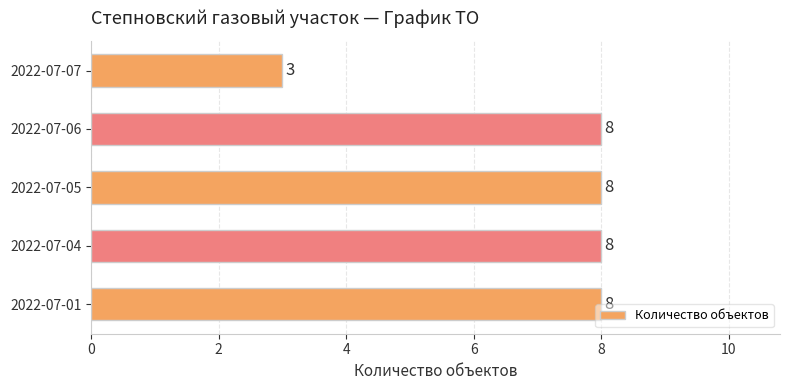

Are the bars horizontal?

Yes